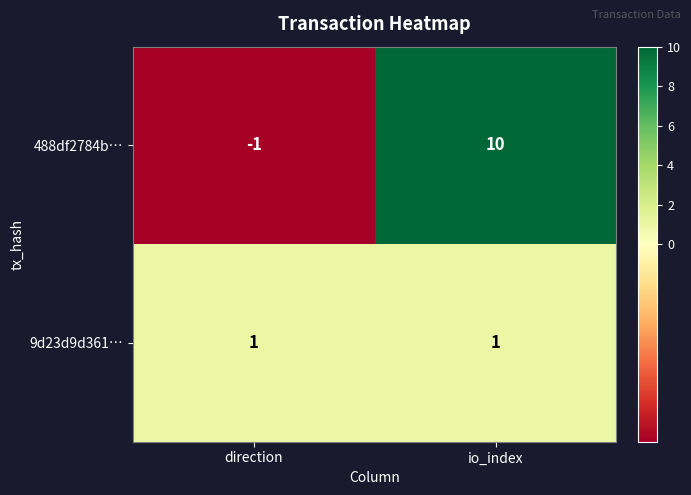

Reading left to right, what are all the values shown in this chart?

488df2784b…: -1	10
9d23d9d361…: 1	1